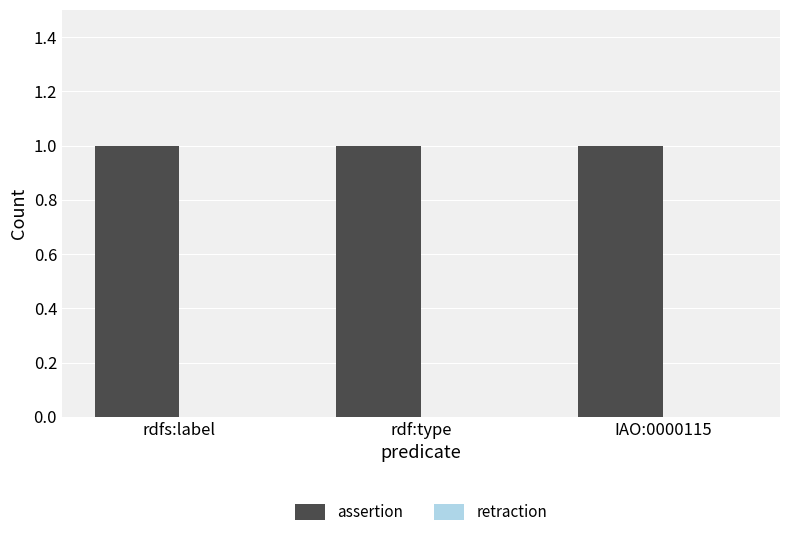

Which series changed the most between rdfs:label and rdf:type?

assertion